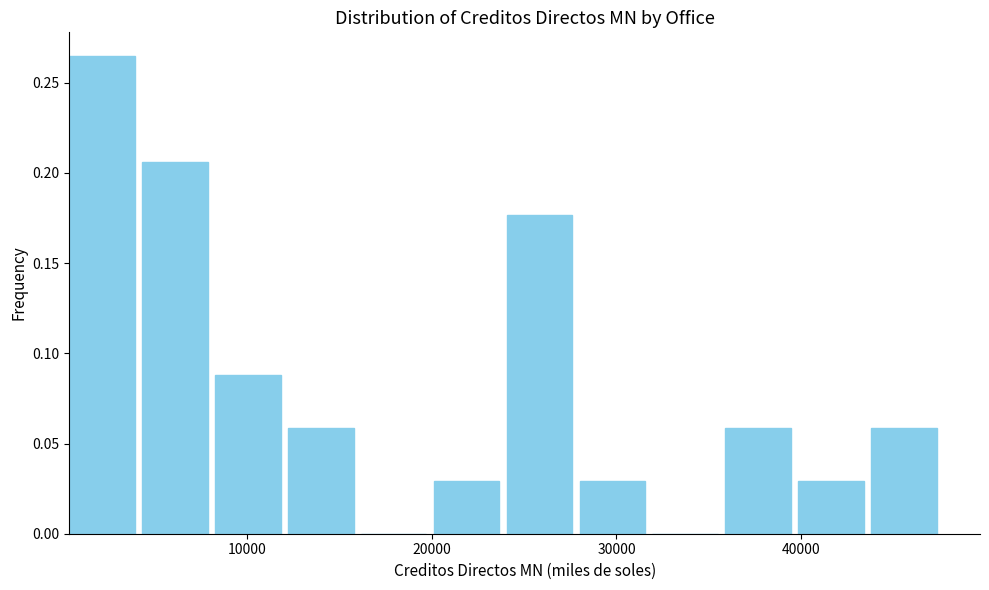

Around what value on the x-axis is the tallest bar? Give the approximate position of its centre, as read against the axis.

2000